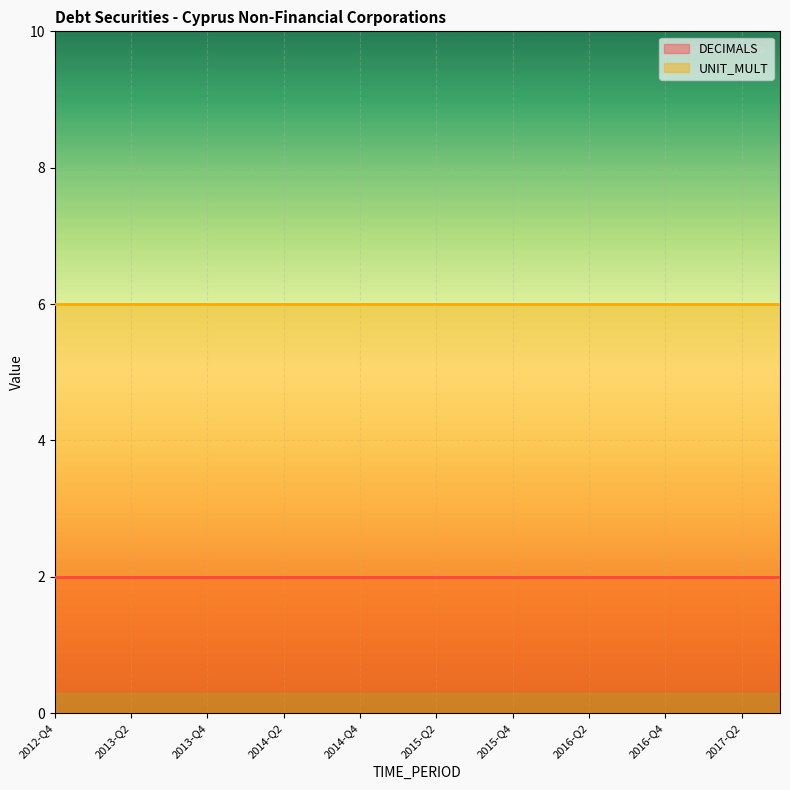

Rank the series at 2013-Q3 from highest to lowest value.

UNIT_MULT, DECIMALS